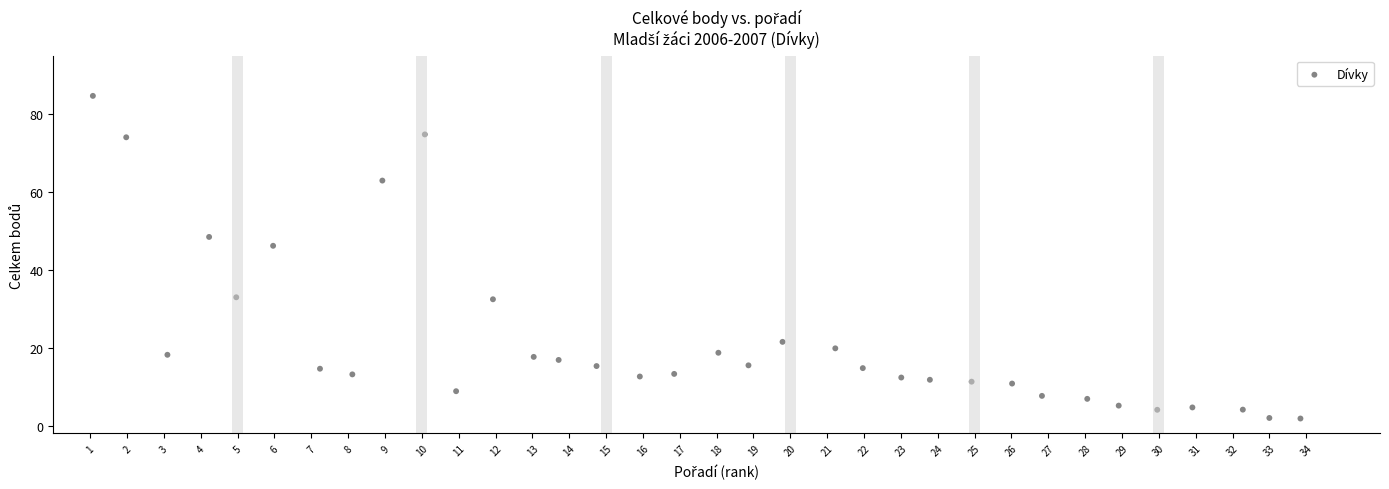

What Y value in the scatter plot is closest to 43?

46.2